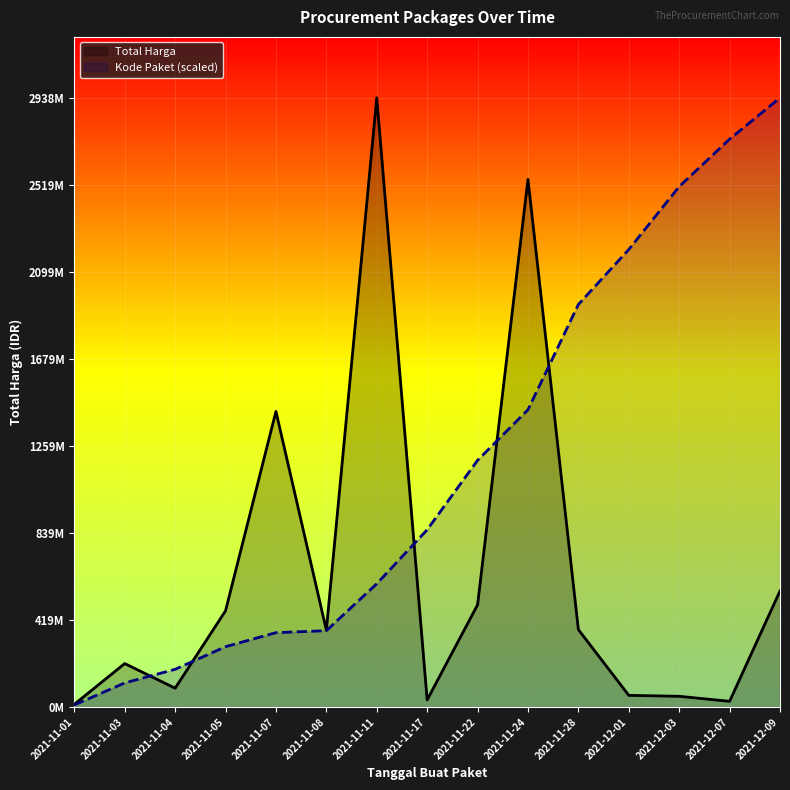

At which label does Total Harga reach its peak?

2021-11-11